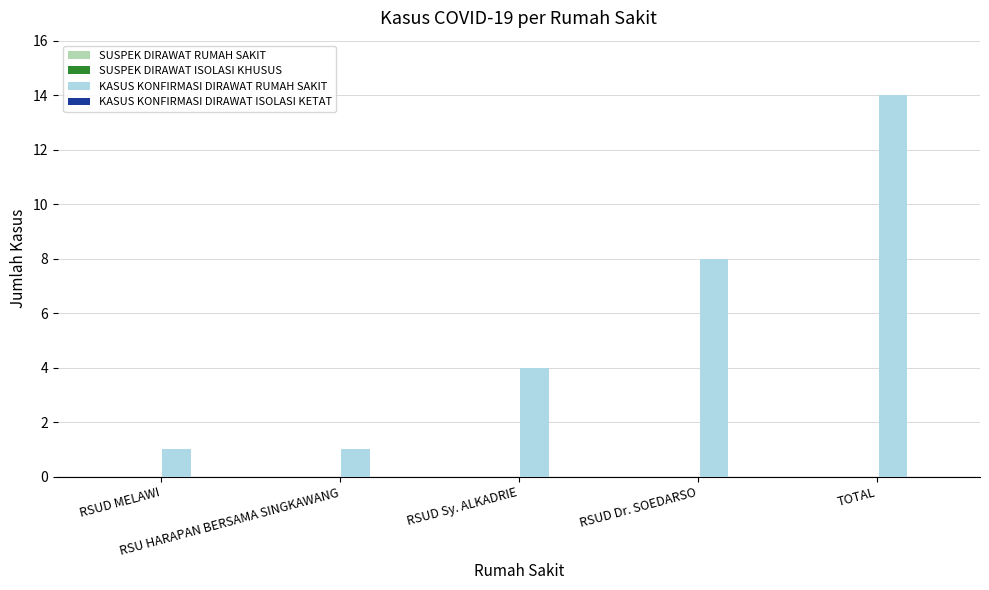

What is the greatest value displayed?

14